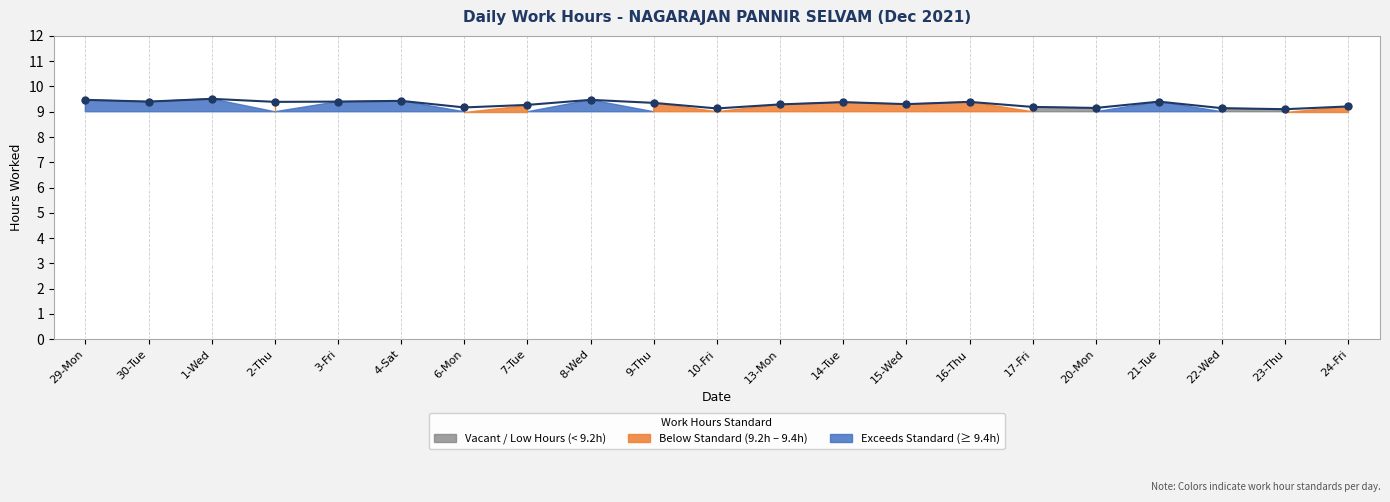

What is the change in value from 30-Tue to 23-Thu?

-0.3